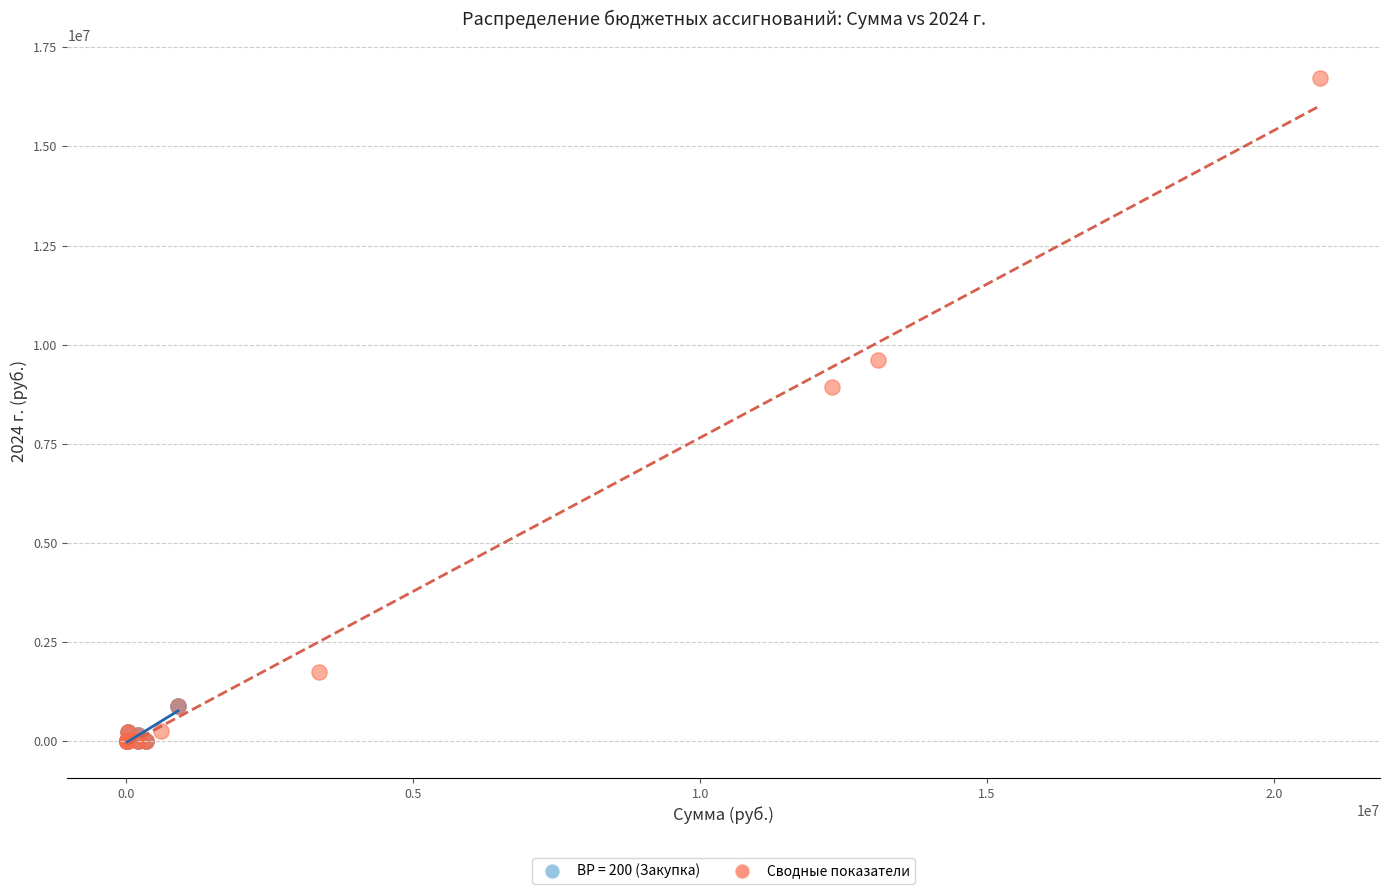

Which series has the widest spread of Y values?

Сводные показатели